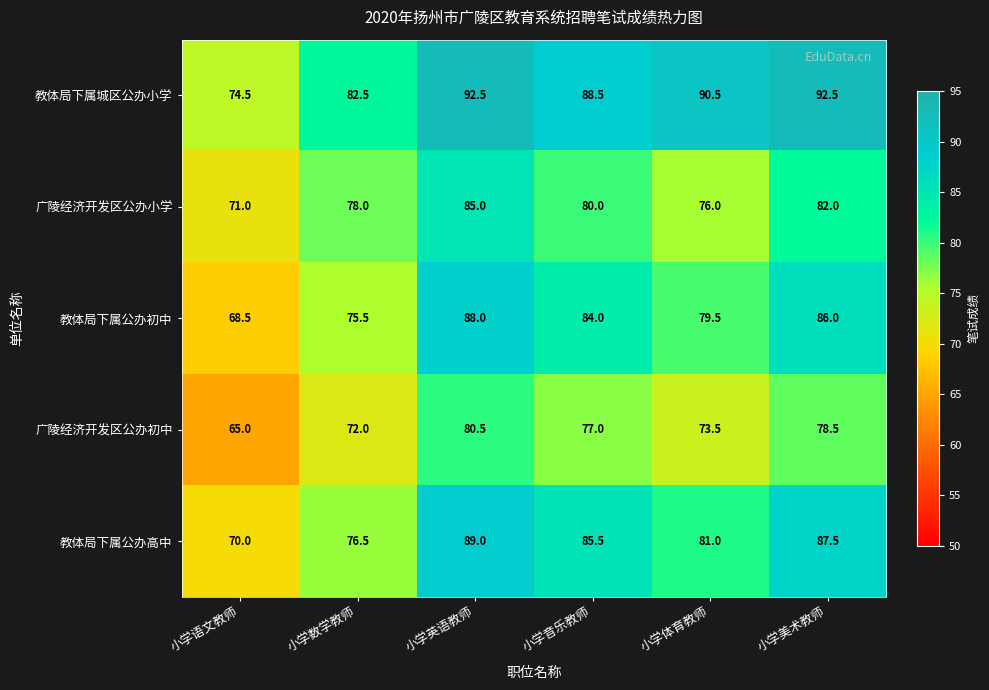

The 教体局下属城区公办小学 series shows 28.3 at 小学数学教师. True or false?

False